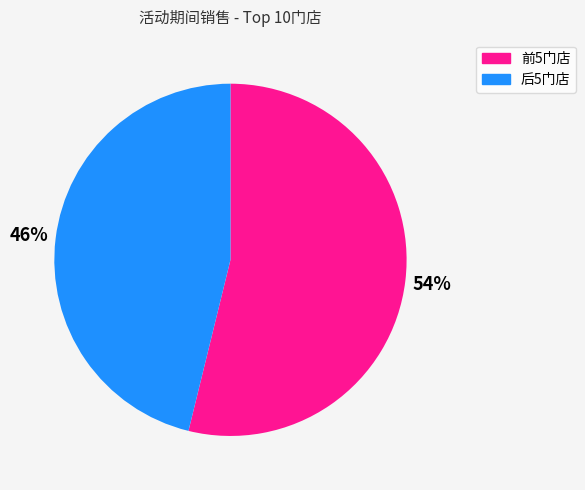

Is the sum of 后5门店 and 前5门店 greater than half?

Yes